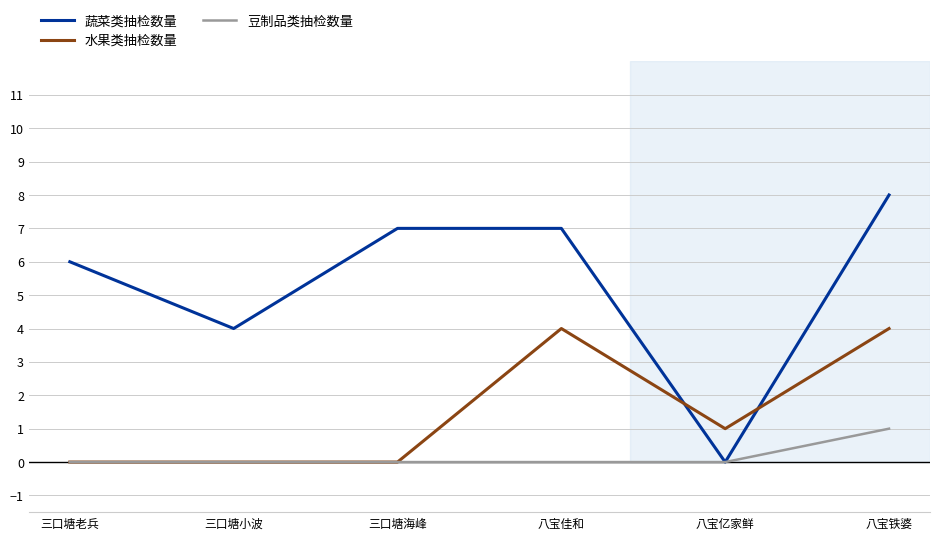

Count the 蔬菜类抽检数量 values in the range 4 to 7.

4